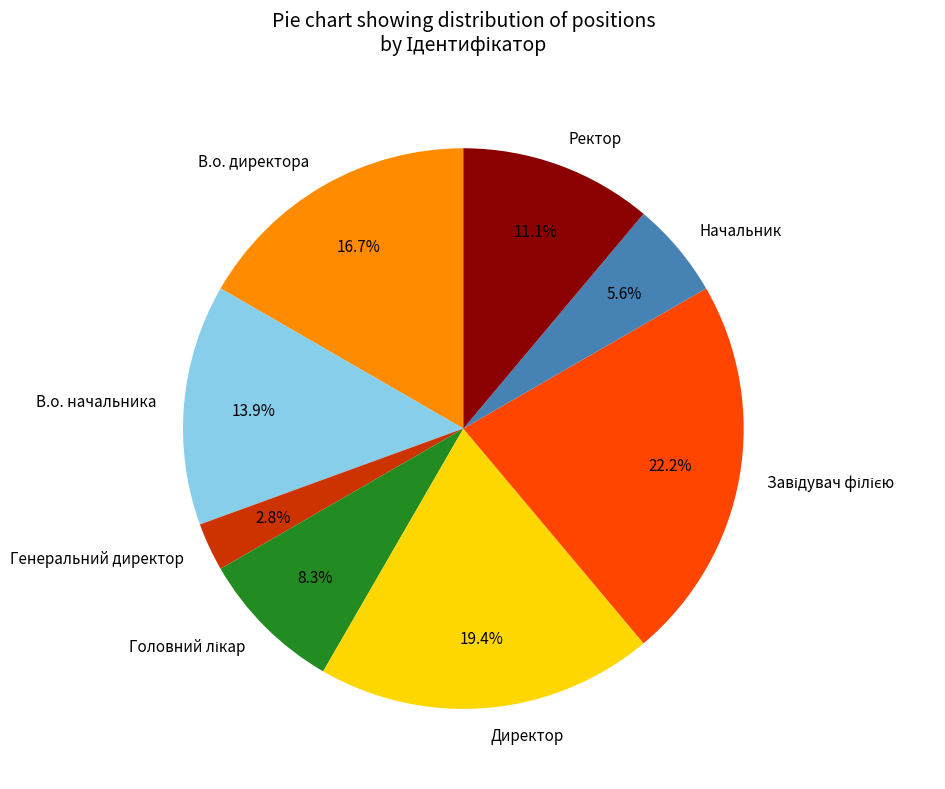

What percentage do Начальник and Директор together represent?

25.0%